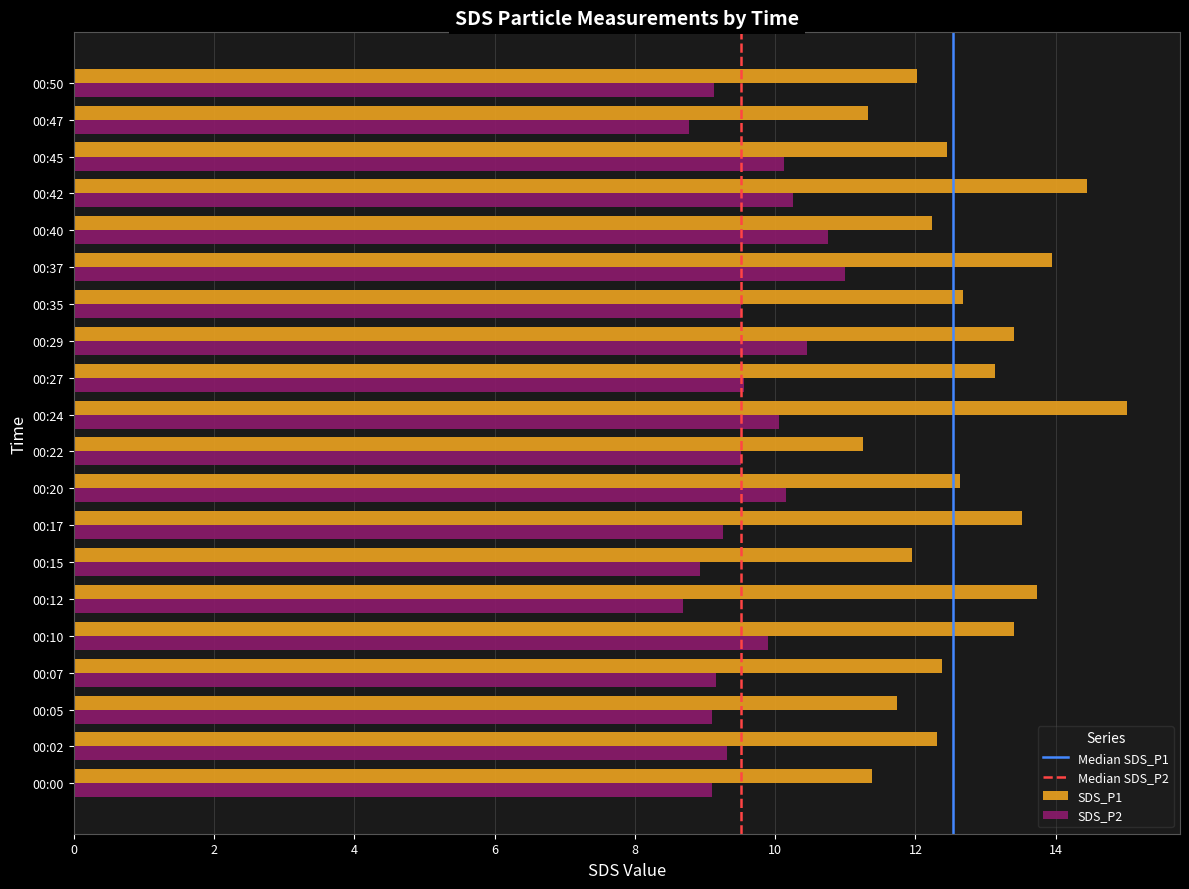

What is the lowest value of the SDS_P2 series?

8.7